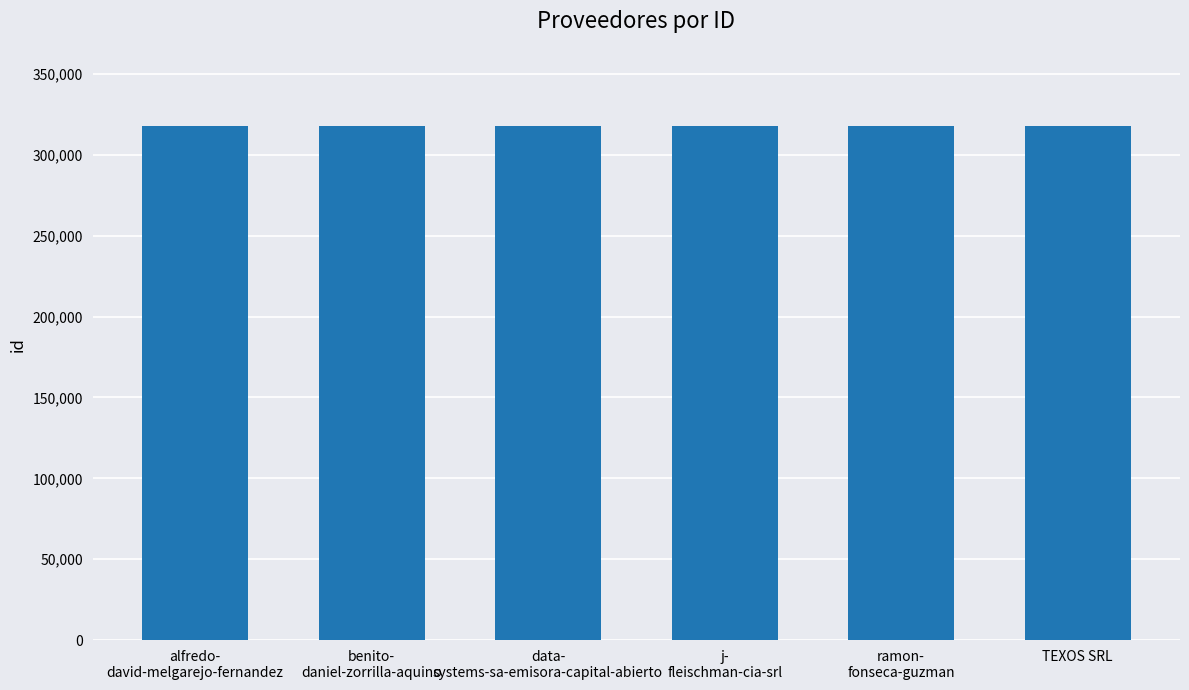

What is the greatest value displayed?

317796